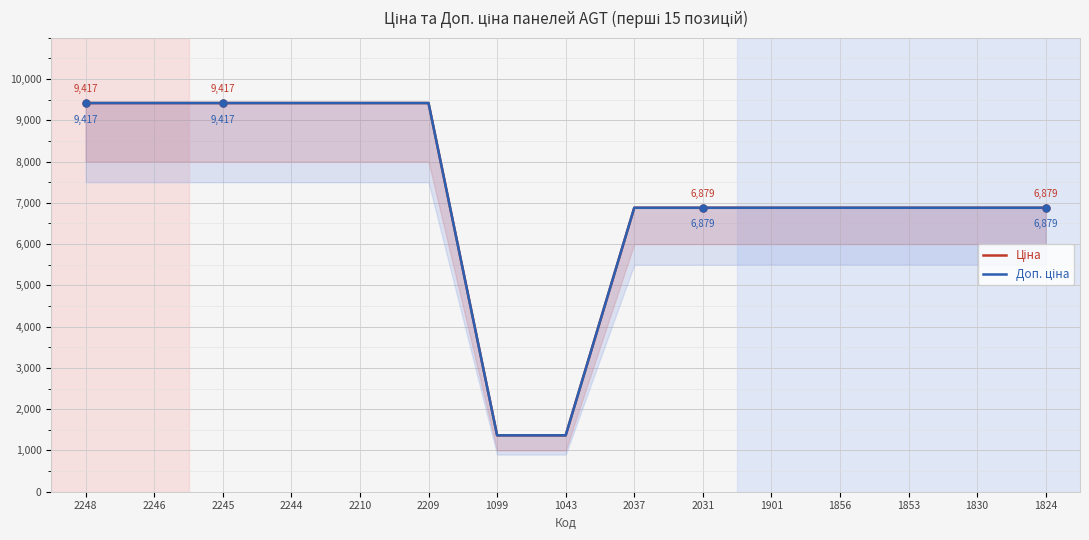

The Доп. ціна series shows 3302.6 at 1824. True or false?

False